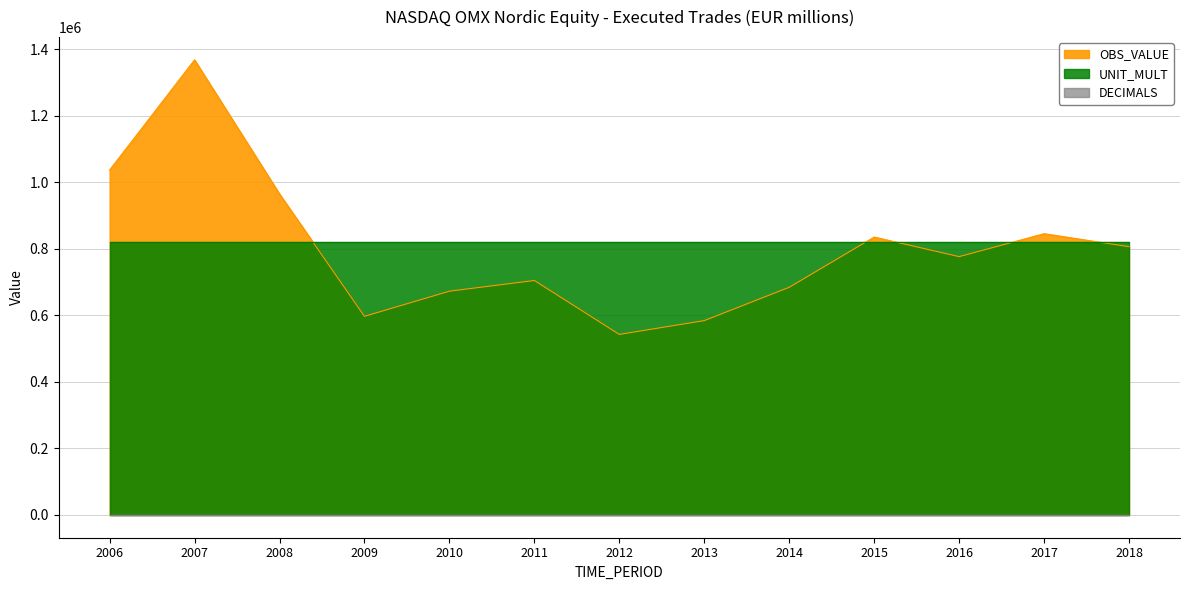

Which series has the largest total across all categories?

OBS_VALUE